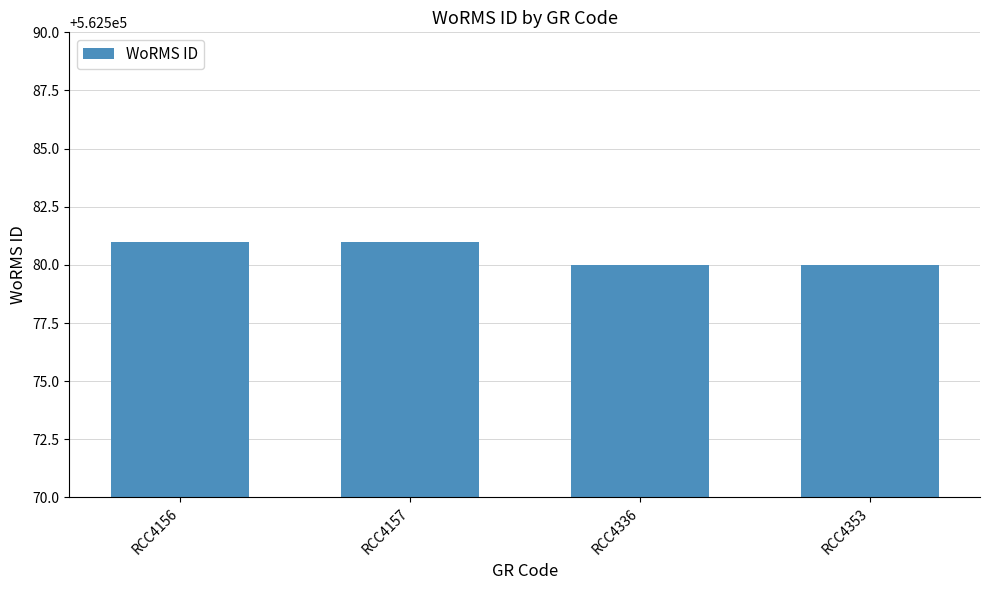

Reading right to left, extract all data points from this chart.

562580	562580	562581	562581